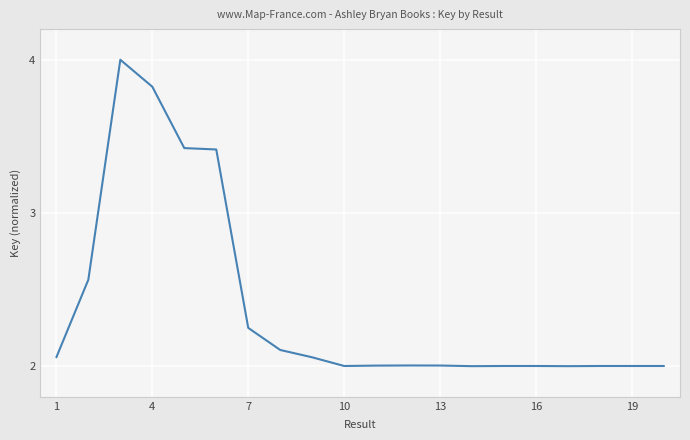

What is the difference between the maximum and minimum values?

2.0